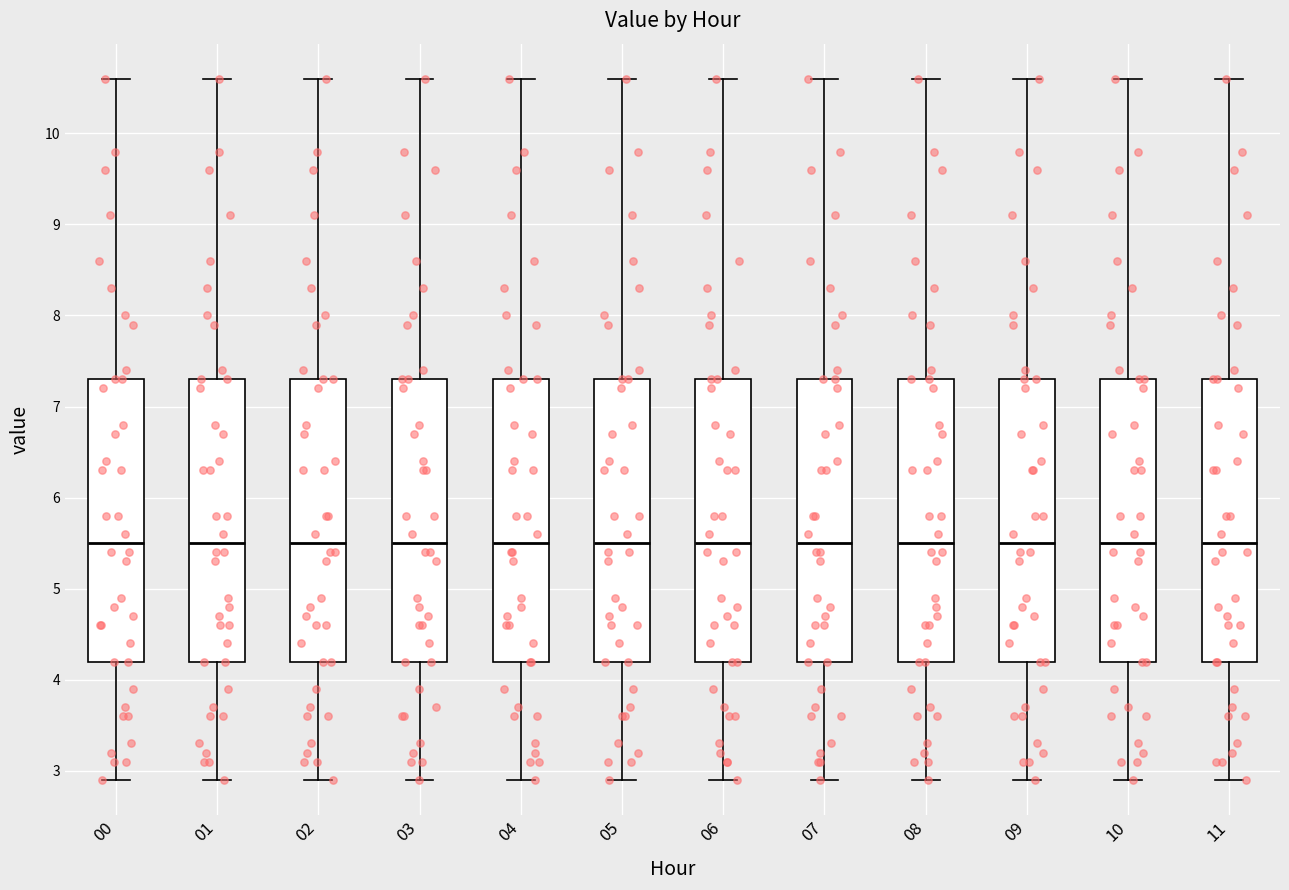

Where is the lower edge of the box at x = 06 on the y-axis? The values are not printed on the chart, so give them approximately, as read against the axis.

4.2